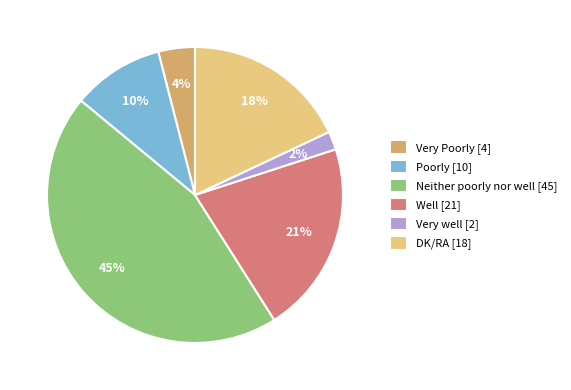

Do Very well [2] and Neither poorly nor well [45] together represent more than half of the pie?

No